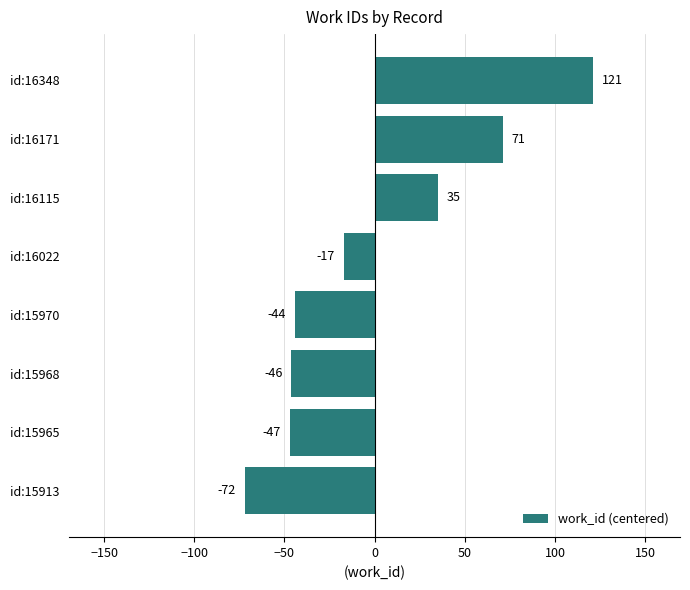

Where is the data nearest to the value 24?

id:16115